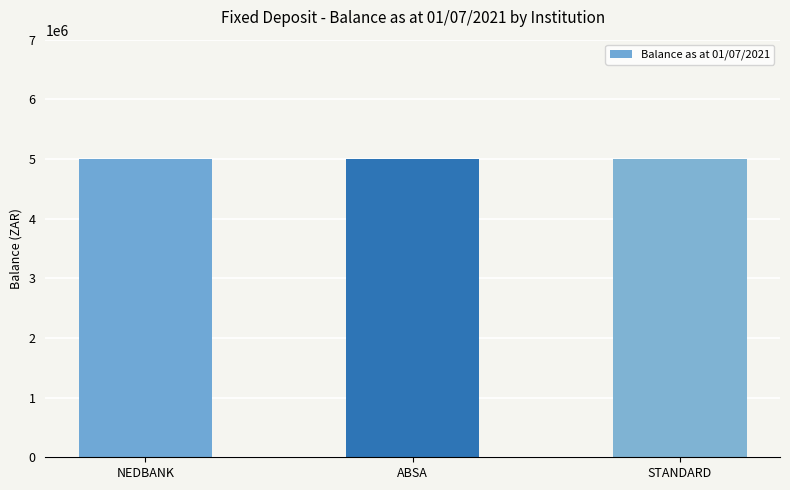

Are the bars horizontal?

No